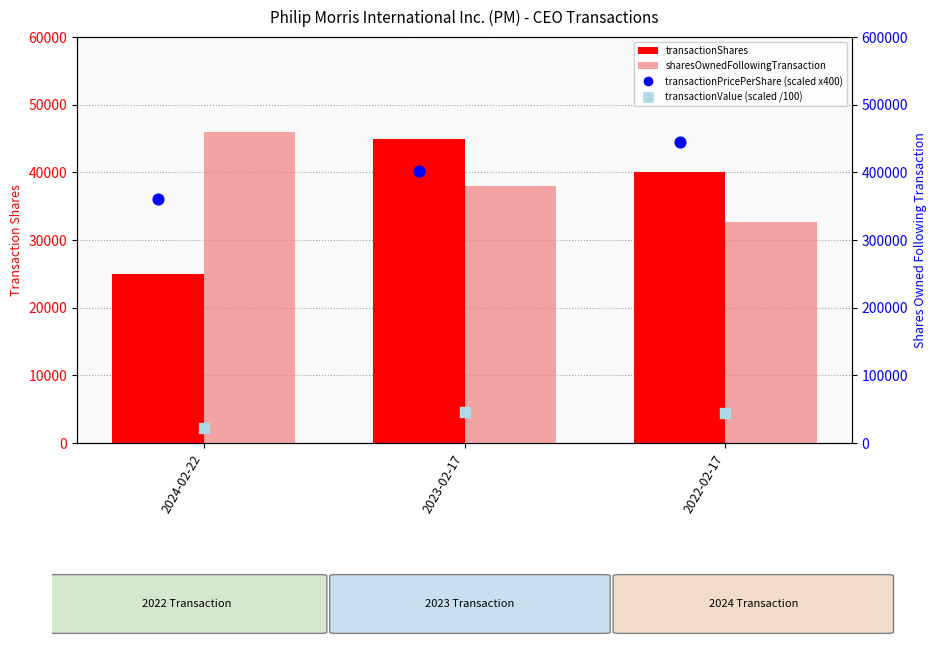

Is the value of transactionValue (scaled /100) at 2024-02-22 greater than the value of transactionShares at 2022-02-17?

No